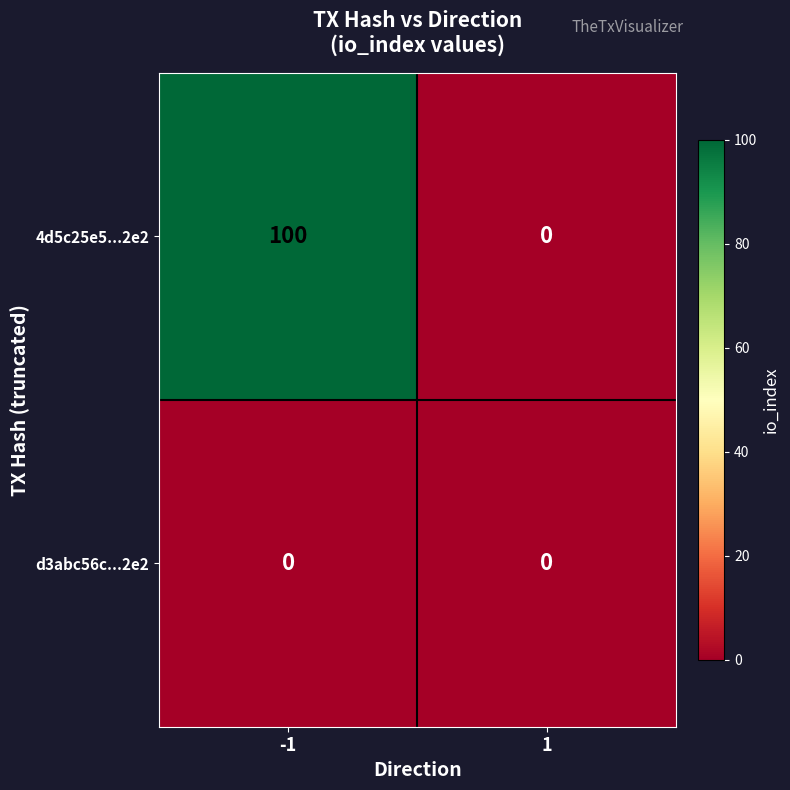

Which series has the largest range (max minus min)?

4d5c25e5...2e2